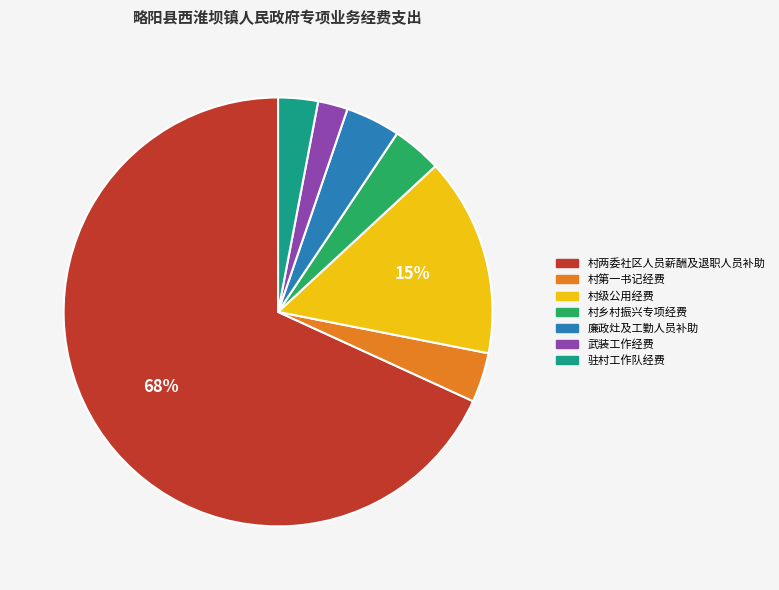

Count the number of slices in the pie.

7